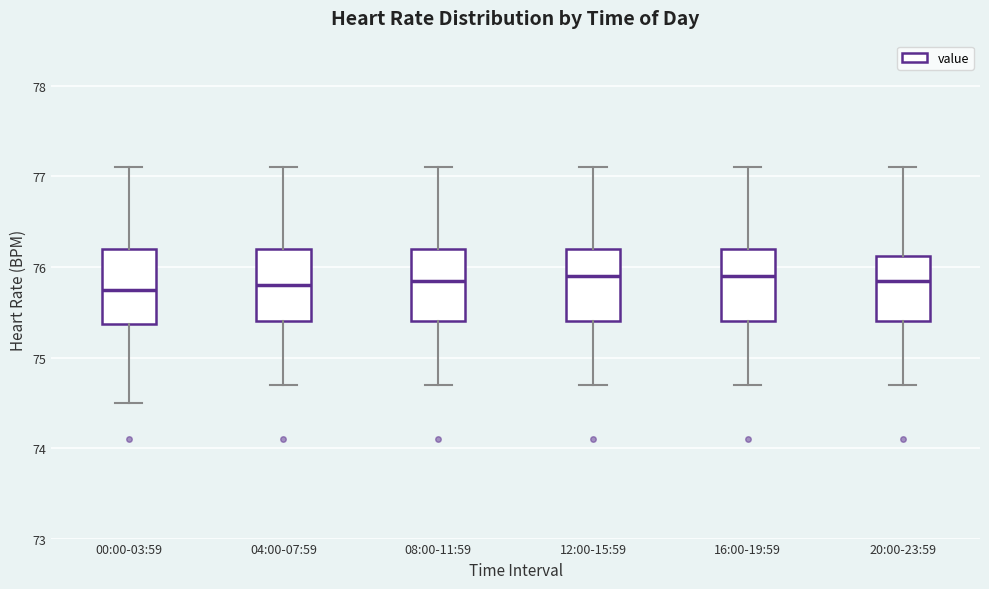

Where does the lower whisker of the box for 16:00-19:59 end on the y-axis? The values are not printed on the chart, so give them approximately, as read against the axis.

74.7